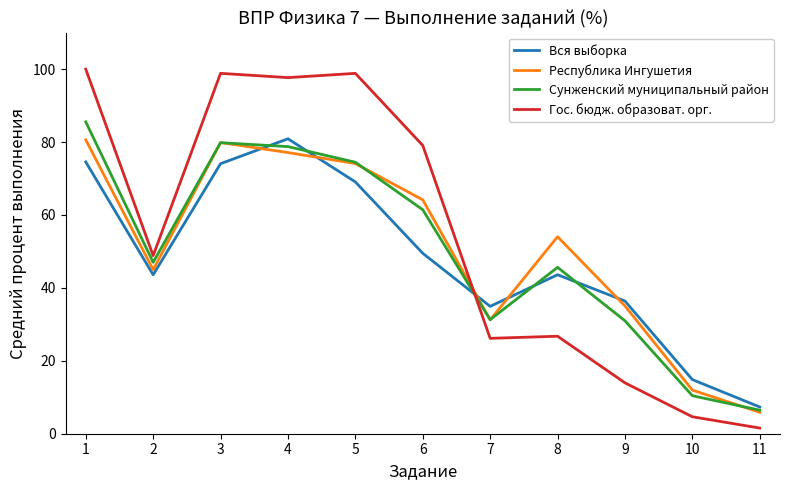

Is the value of Гос. бюдж. образоват. орг. at 1 greater than the value of Вся выборка at 2?

Yes